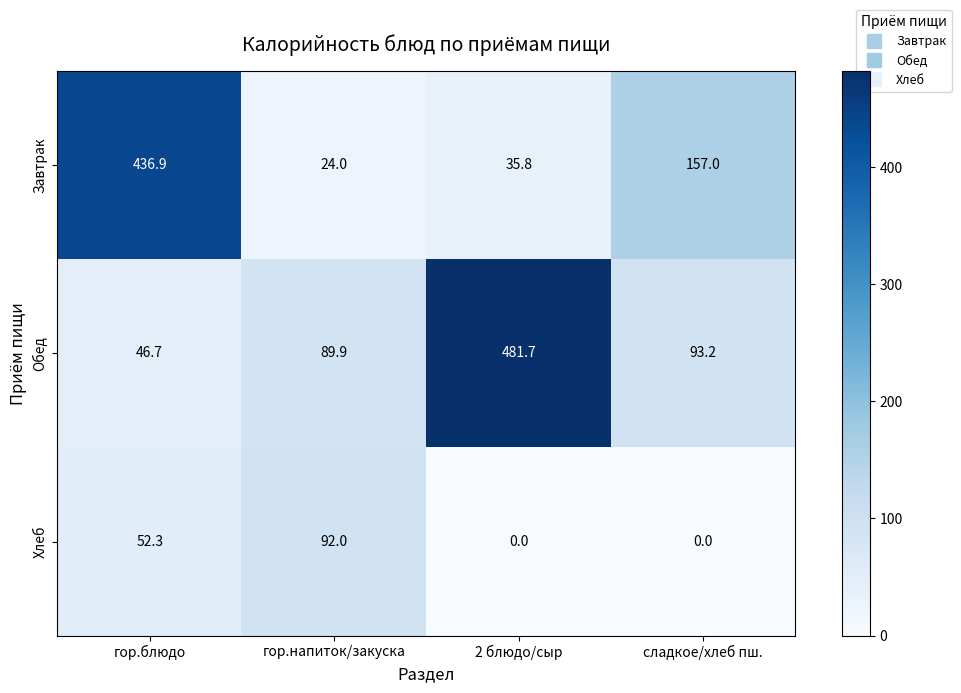

Which series has the largest range (max minus min)?

Обед